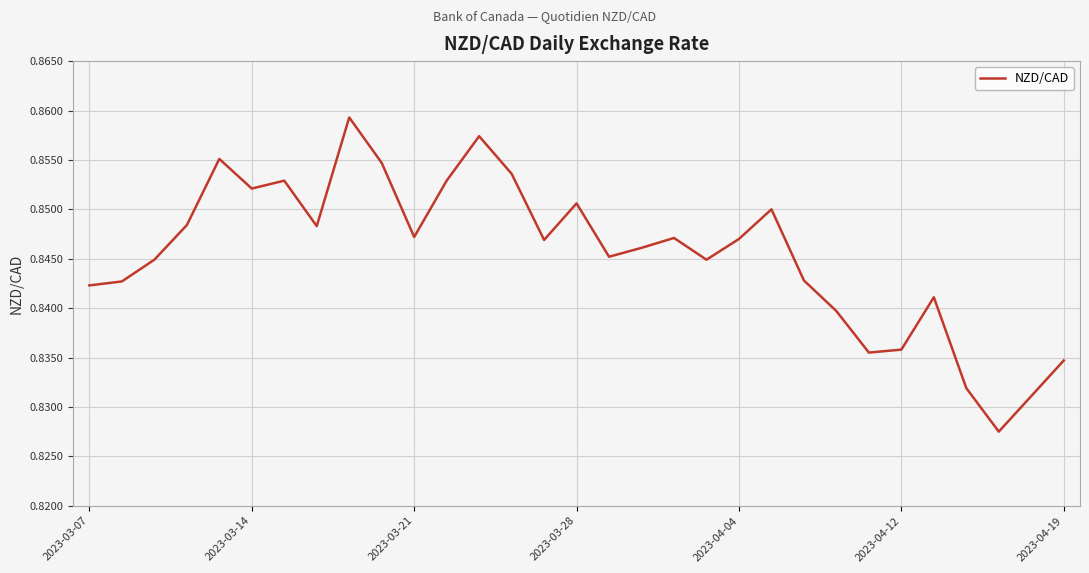

How many lines are shown in the chart?

1